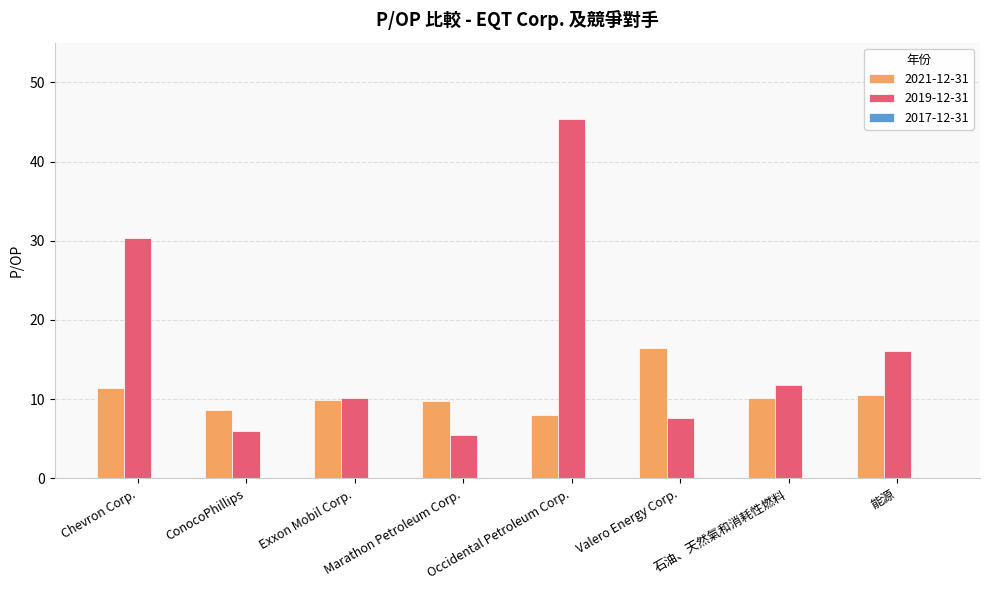

Is the value of 2019-12-31 at ConocoPhillips greater than the value of 2021-12-31 at Occidental Petroleum Corp.?

No